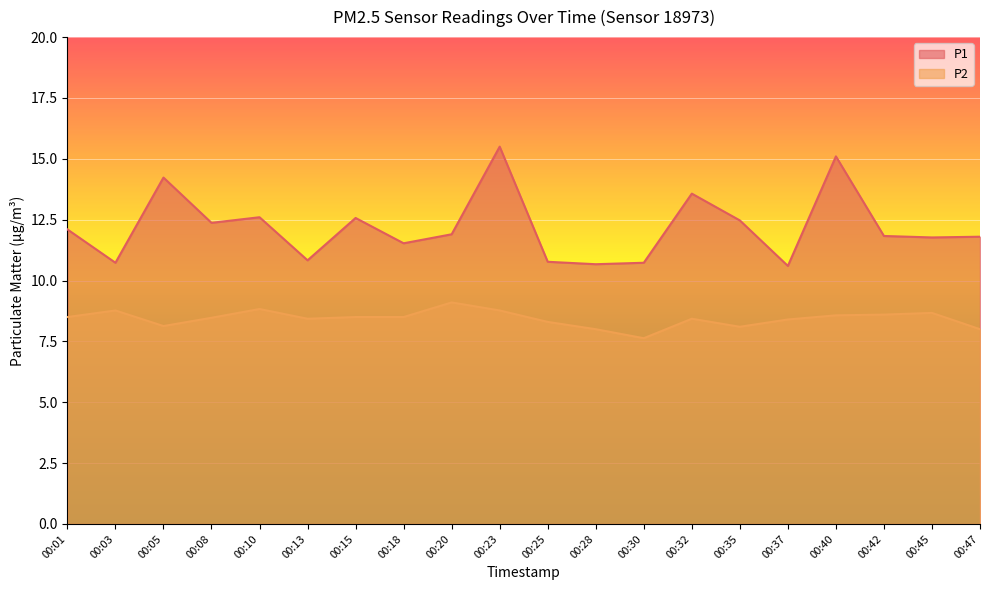

What is the highest value of the P1 series?

15.5